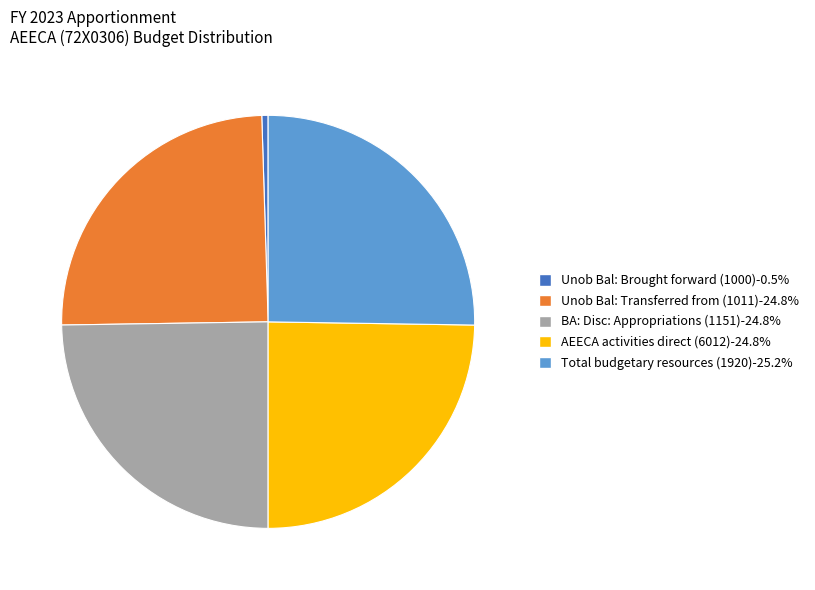

What is the smallest slice in the pie chart?

Unob Bal: Brought forward (1000)